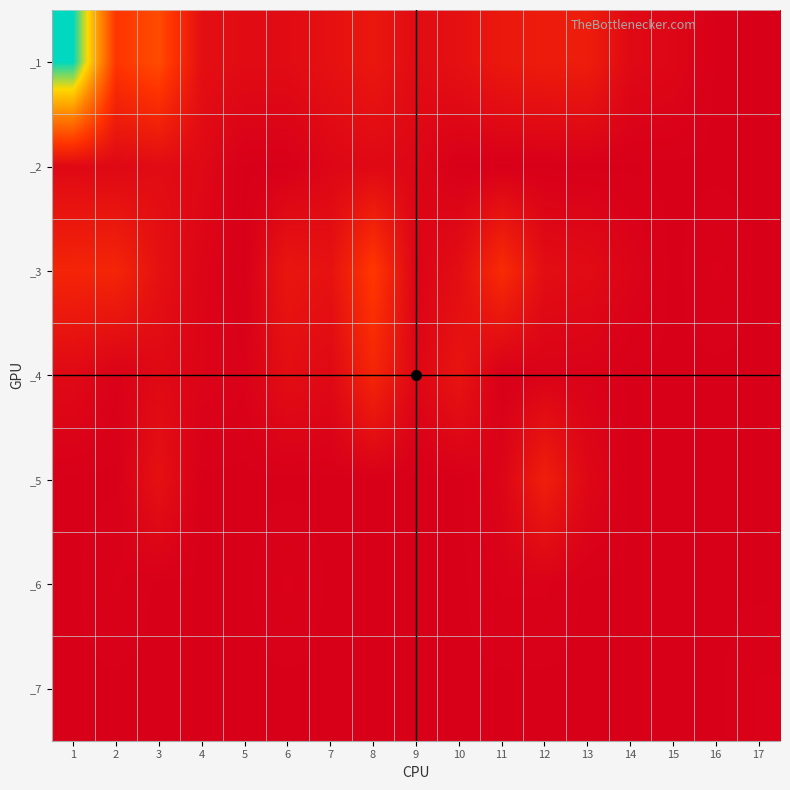

Reading right to left, extract all data points from this chart.

_1: 17=0.0	16=0.0	15=3.0	14=4.0	13=12.6	12=12.2	11=10.7	10=7.3	9=5.2	8=10.2	7=7.5	6=5.3	5=5.2	4=6.6	3=29.4	2=22.8	1=89.2
_2: 17=0.0	16=0.0	15=0.0	14=0.0	13=0.0	12=0.0	11=0.0	10=0.0	9=3.0	8=4.0	7=3.0	6=0.0	5=0.0	4=4.0	3=5.2	2=3.8	1=4.0
_3: 17=0.0	16=1.0	15=0.0	14=2.0	13=5.0	12=5.8	11=18.8	10=6.0	9=2.0	8=23.8	7=8.0	6=9.8	5=0.0	4=2.2	3=7.6	2=16.3	1=15.9
_4: 17=0.0	16=0.0	15=0.0	14=0.0	13=1.0	12=1.2	11=0.0	10=9.0	9=3.0	8=16.2	7=4.0	6=6.0	5=1.0	4=2.0	3=4.0	2=1.0	1=4.2
_5: 17=0.0	16=0.0	15=0.0	14=0.0	13=3.3	12=13.4	11=2.1	10=0.0	9=0.0	8=0.0	7=0.0	6=0.0	5=0.0	4=0.0	3=7.4	2=0.0	1=0.0
_6: 17=0.0	16=0.0	15=0.0	14=0.0	13=0.0	12=1.0	11=1.0	10=0.0	9=0.0	8=0.0	7=0.0	6=1.0	5=0.0	4=0.0	3=0.0	2=1.0	1=0.0
_7: 17=1.0	16=0.0	15=0.0	14=0.0	13=0.0	12=0.0	11=0.0	10=0.0	9=0.0	8=0.0	7=0.0	6=0.0	5=0.0	4=0.0	3=0.0	2=0.0	1=0.0